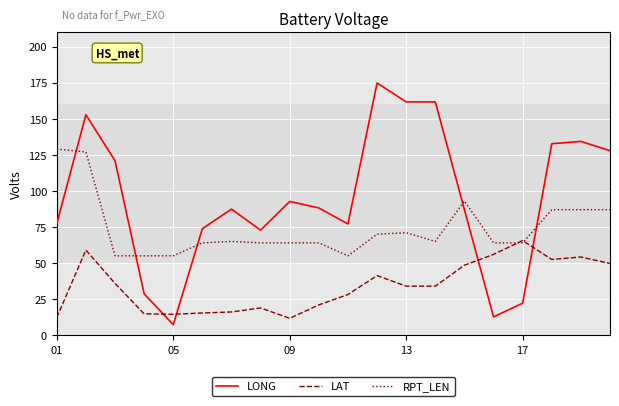

Which series ends up on top after the final intersection of LONG and RPT_LEN?

LONG